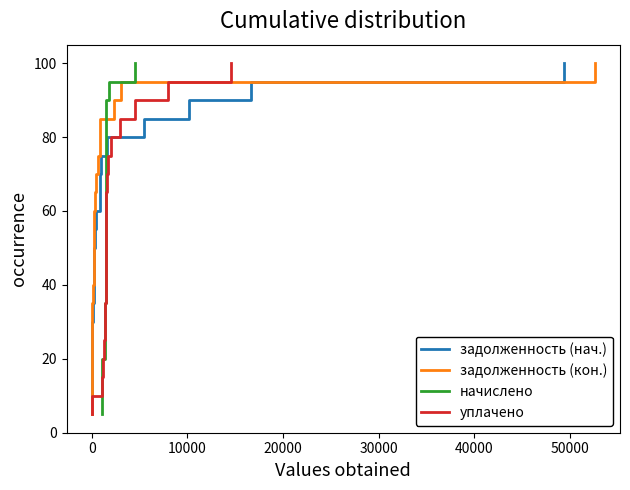

True or false: задолженность (кон.) and задолженность (нач.) intersect in this chart.

False